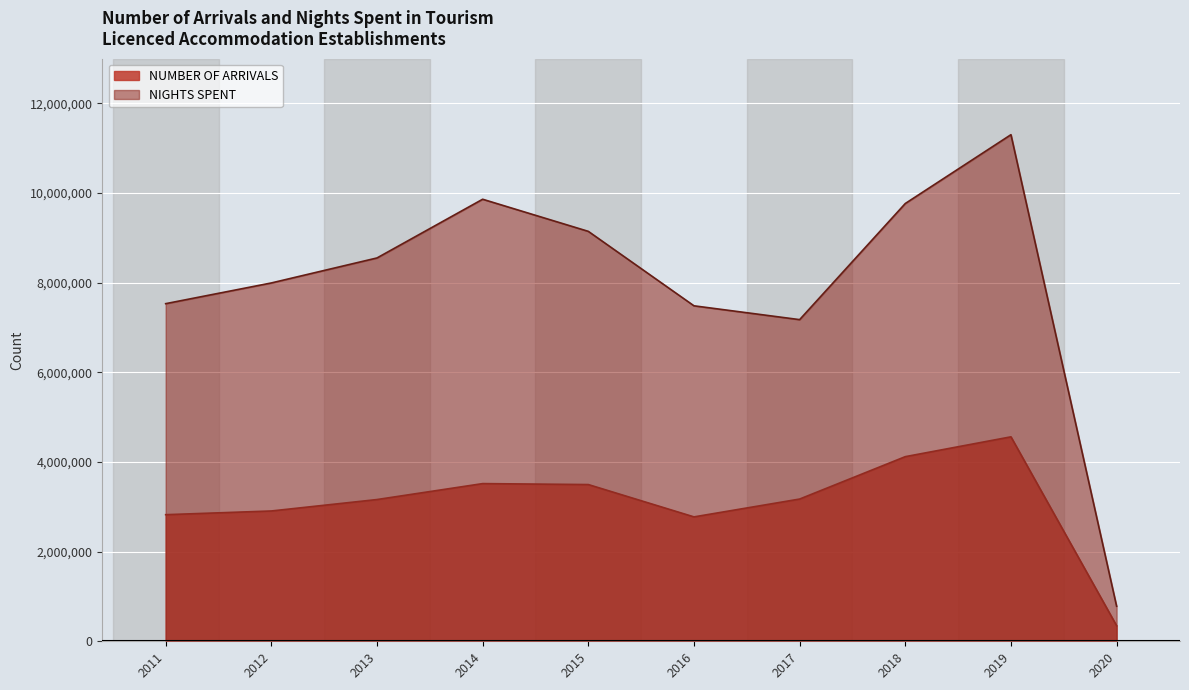

The NUMBER OF ARRIVALS series shows 1044345 at 2016. True or false?

False